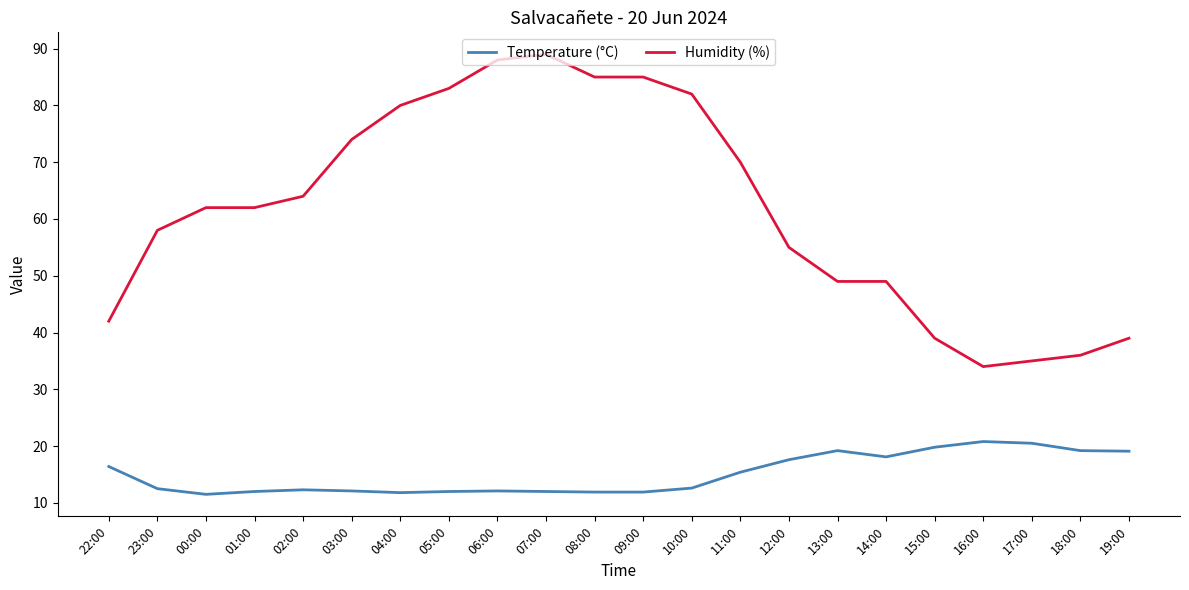

List the series in order of their overall mean, lowest first.

Temperature (°C), Humidity (%)